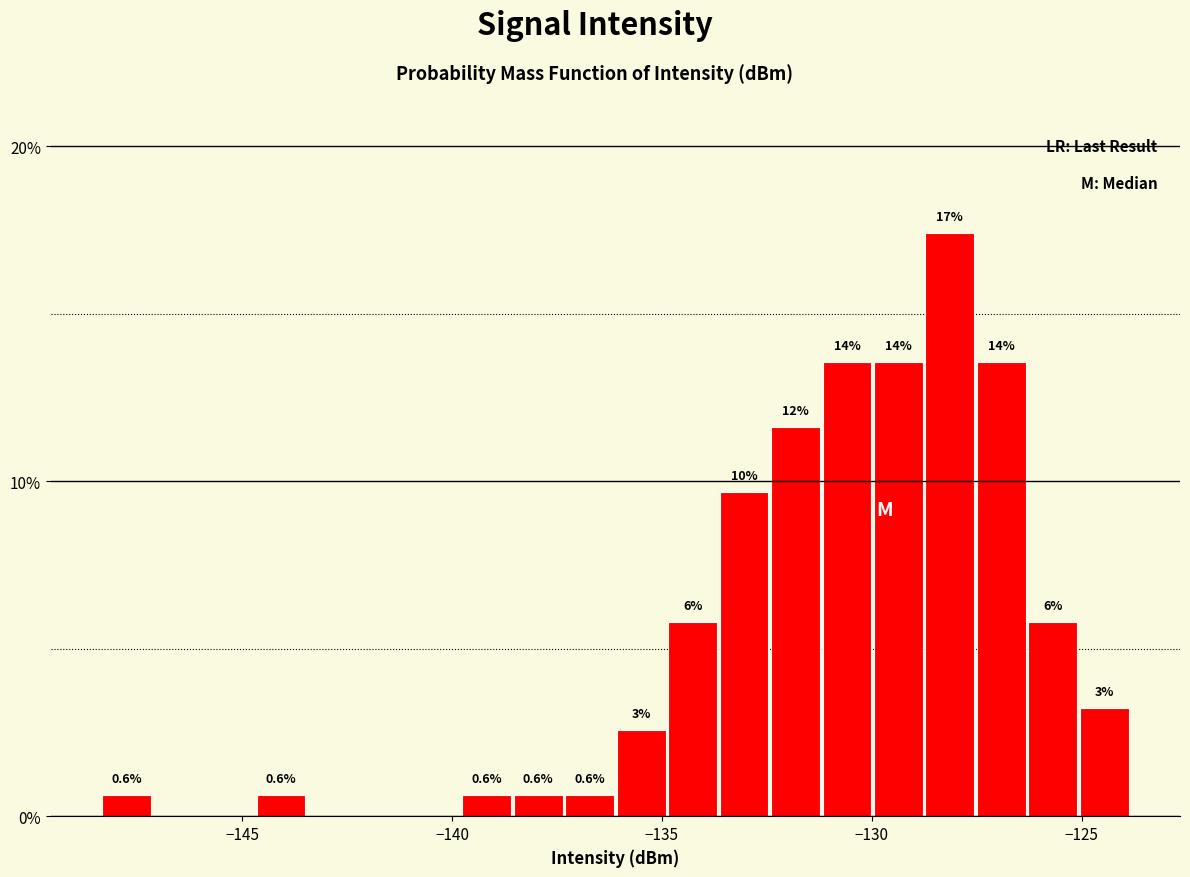

Read against the x-axis, roughly where is the centre of the tallest bar?

-128.0